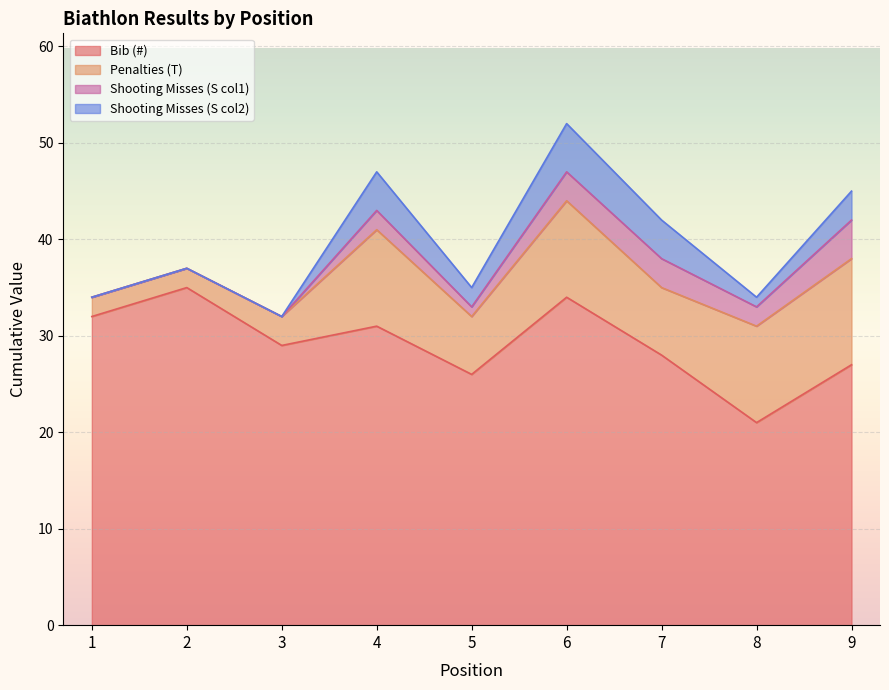

Which series has the largest total across all categories?

Bib (#)